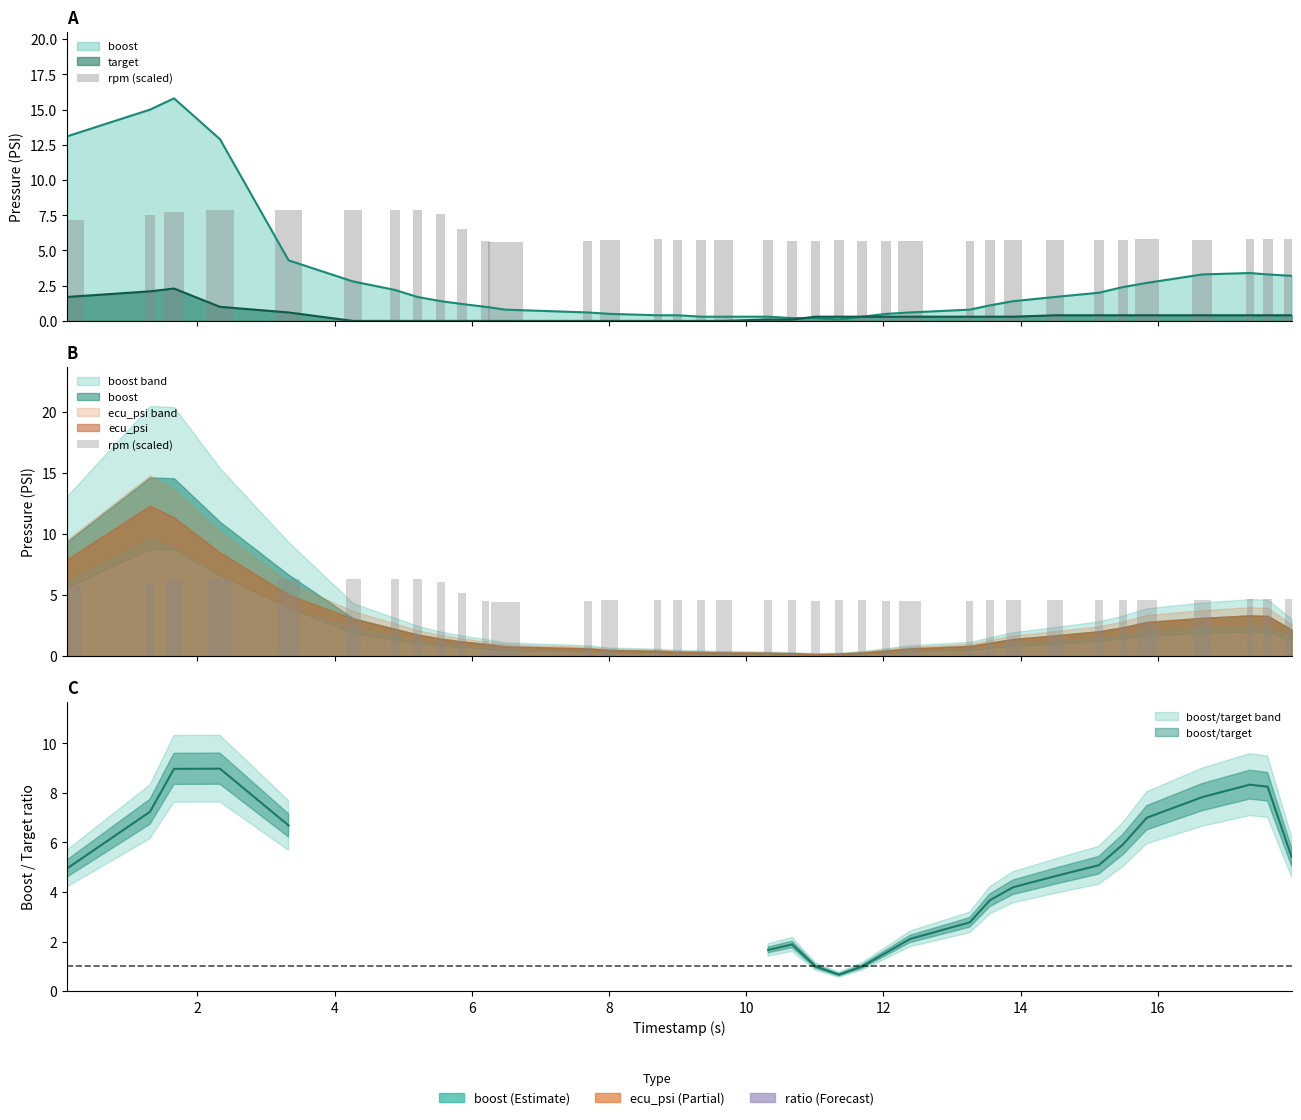

Reading left to right, extract all data points from this chart.

5.7	6.0	6.2	6.3	6.3	6.3	6.3	6.3	6.1	5.2	4.5	4.5	4.5	4.6	4.6	4.6	4.6	4.6	4.6	4.6	4.5	4.6	4.6	4.5	4.5	4.5	4.6	4.6	4.6	4.6	4.6	4.6	4.6	4.7	4.7	4.7